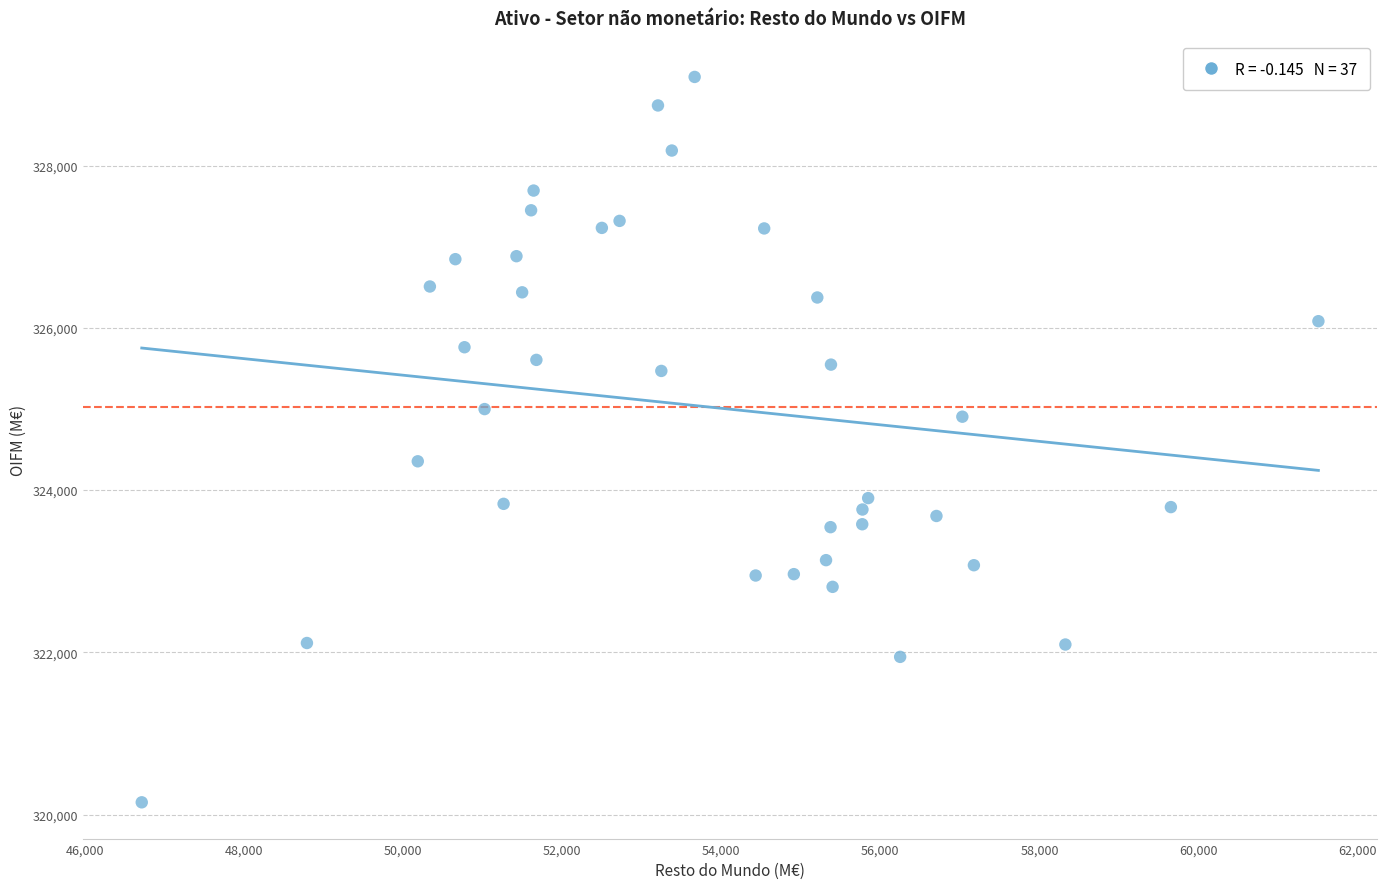

What is the range of X values (max minus min)?

14794.1